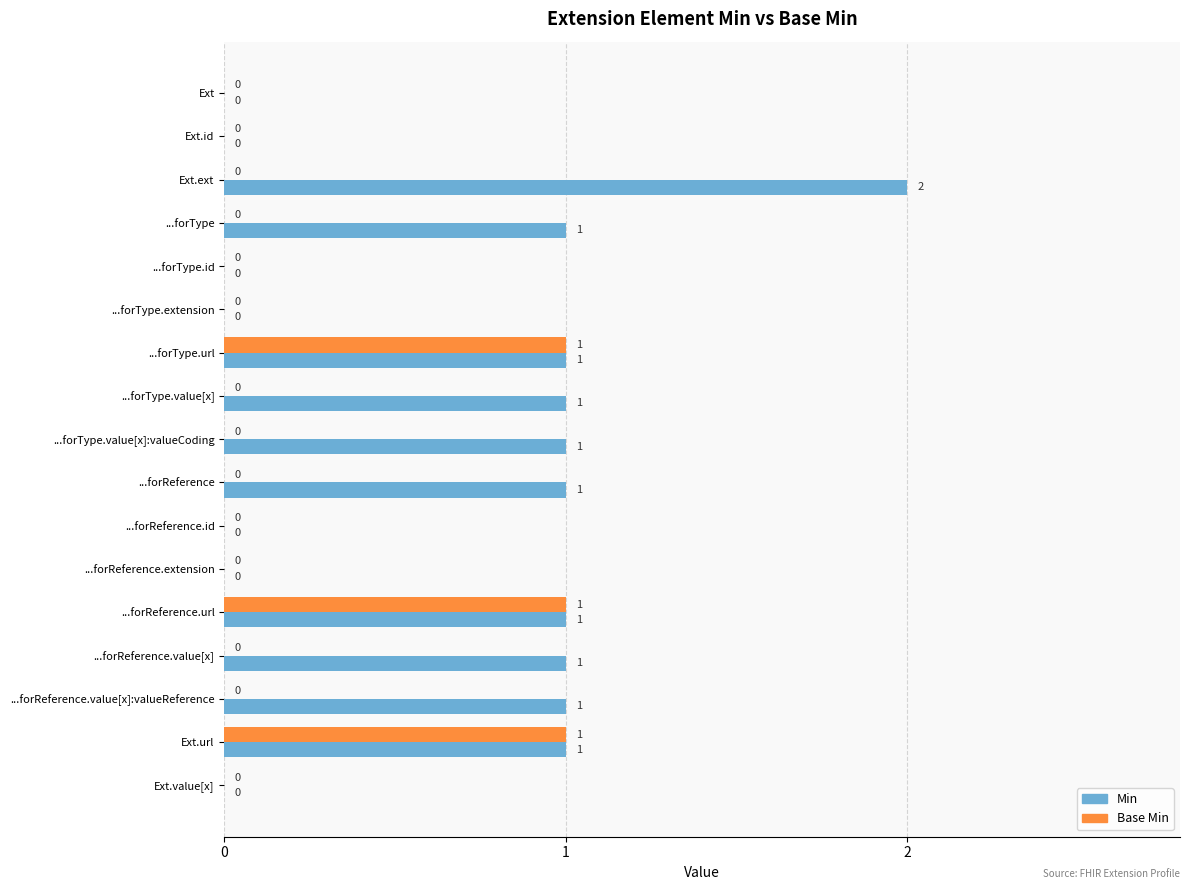

What is the sum of all Base Min values?

3